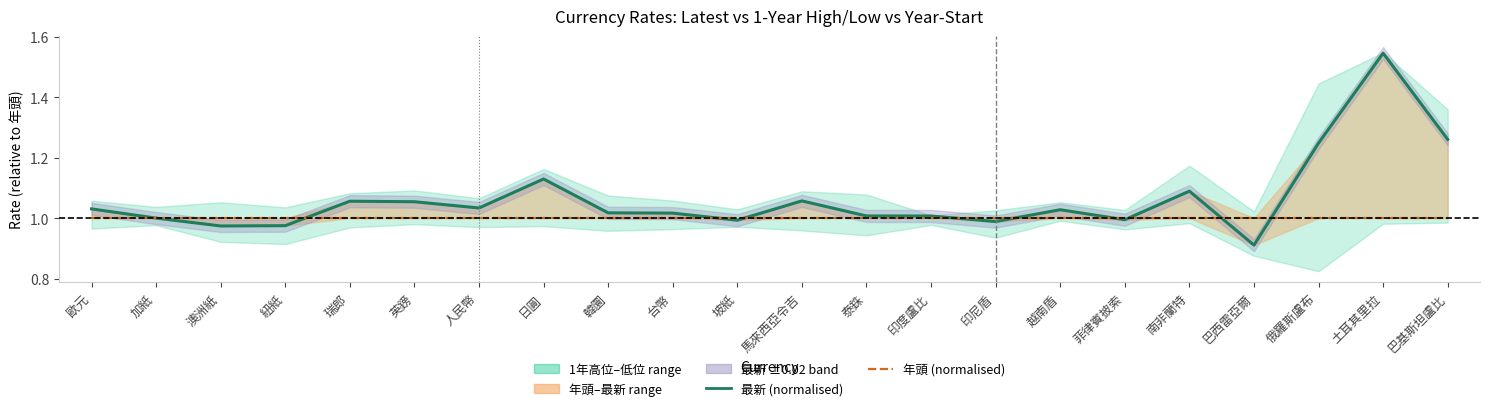

Between which two adjacent categories do 年頭 (normalised) and 最新 (normalised) first intersect?

歐元 and 加紙